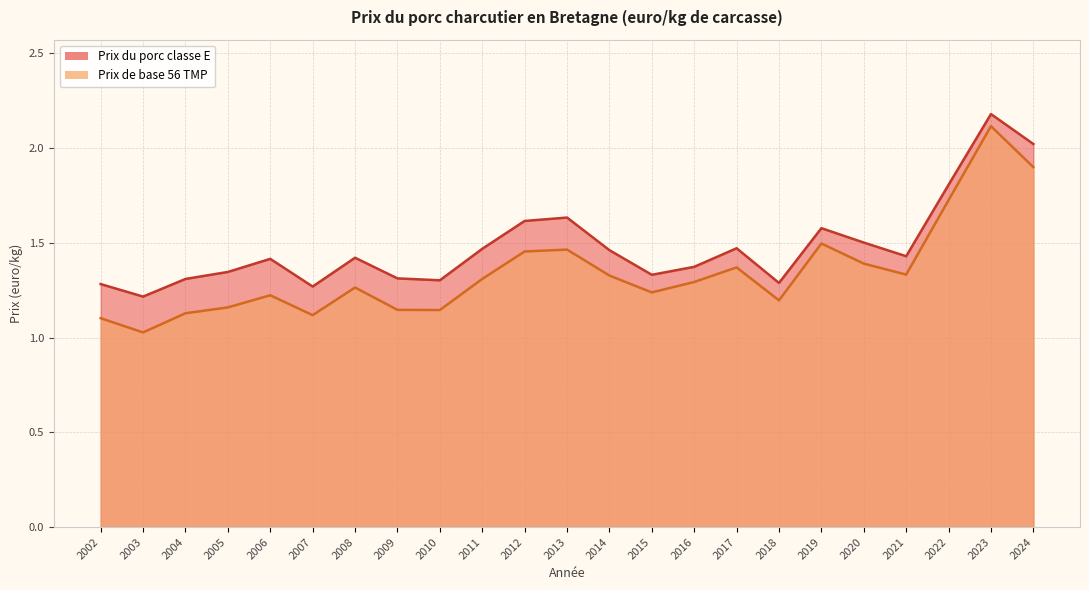

What is the total value across all series at 2018?

2.5